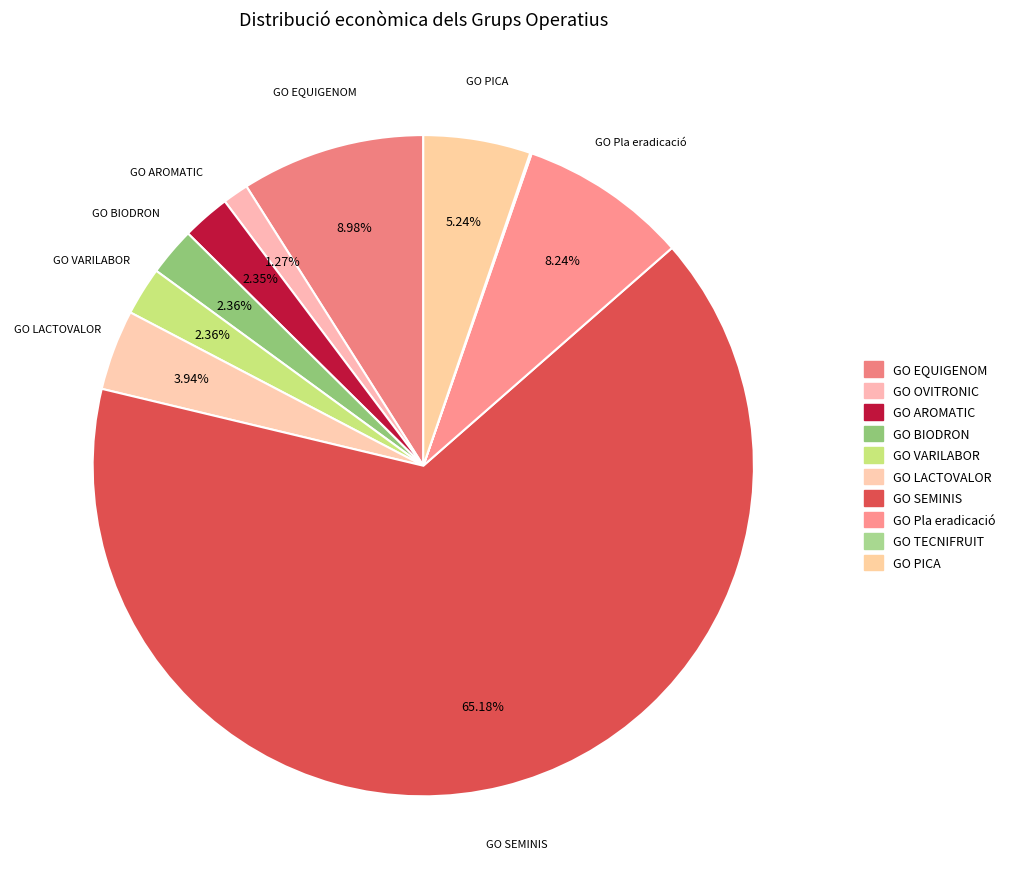

Count the number of slices in the pie.

10